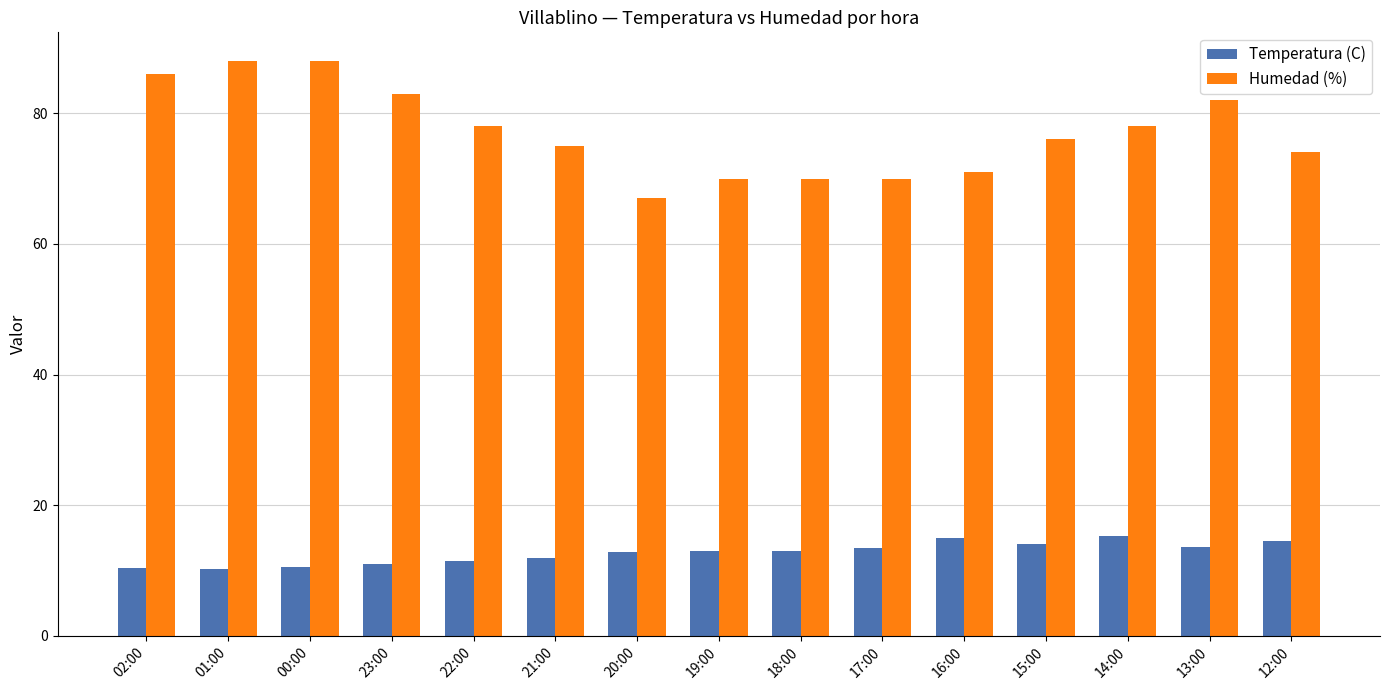

The value of Humedad (%) at 23:00 is 83.0. True or false?

True